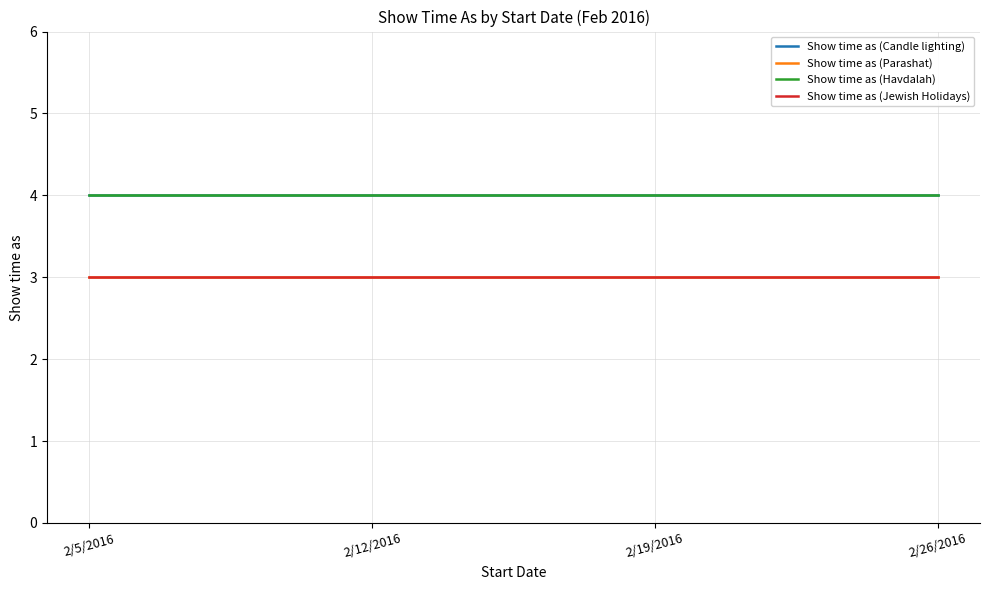

What is the sum of the Show time as (Parashat) values at 2/26/2016 and 2/12/2016?

6